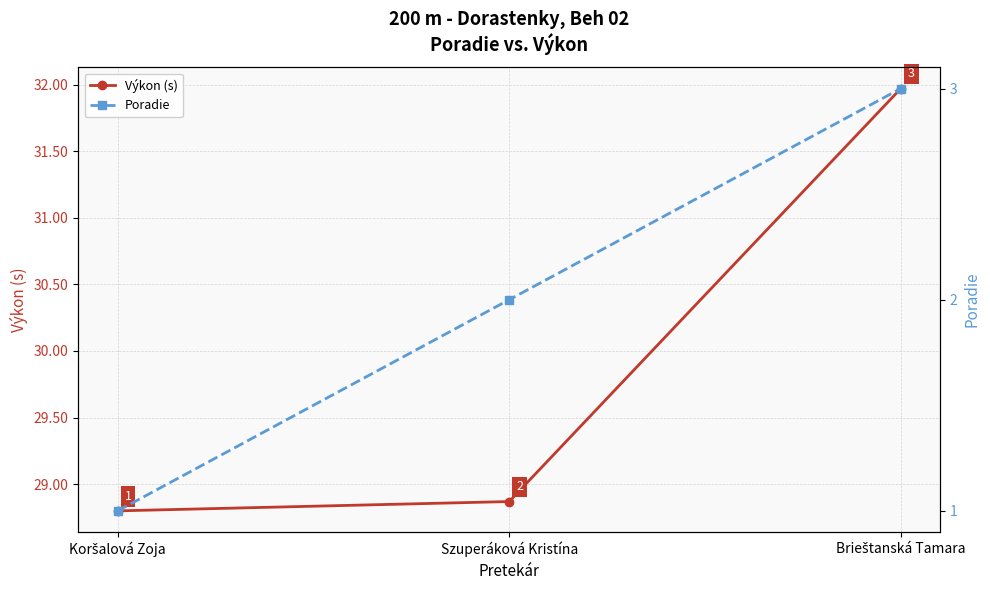

True or false: Poradie has a value of 2.0 at Szuperáková Kristína.

True